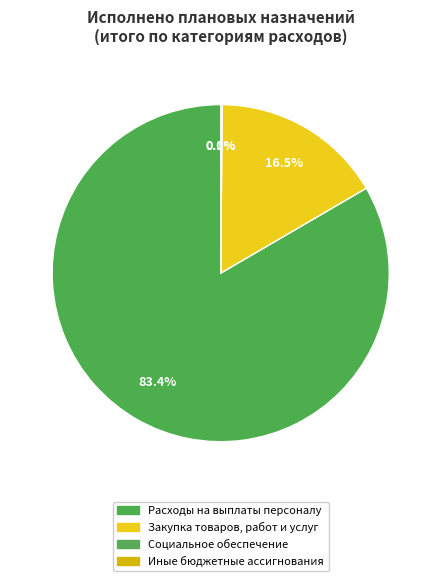

What percentage is the Закупка товаров, работ и услуг slice, to the nearest percent?

16%